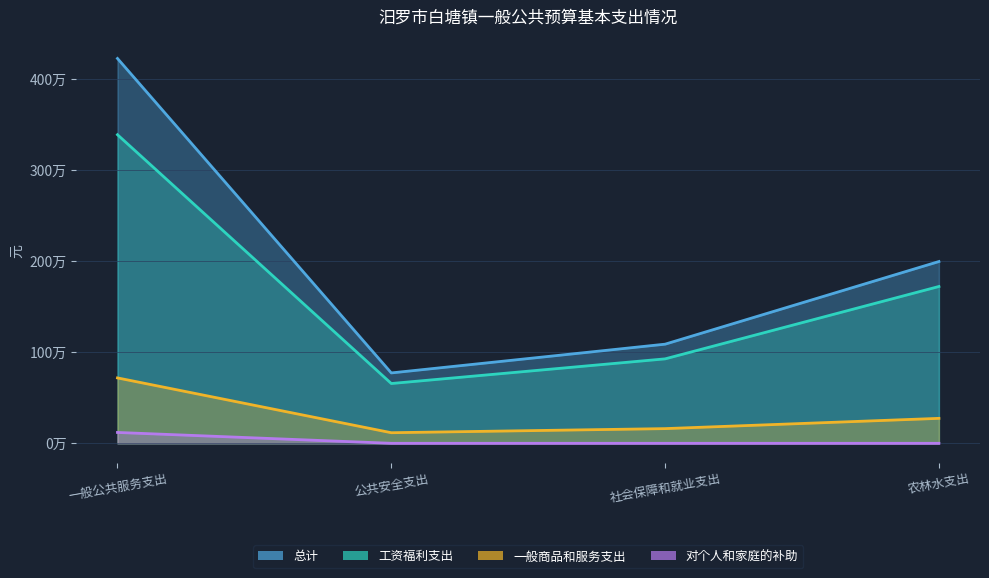

Is the value of 一般商品和服务支出 at 农林水支出 greater than the value of 对个人和家庭的补助 at 社会保障和就业支出?

Yes